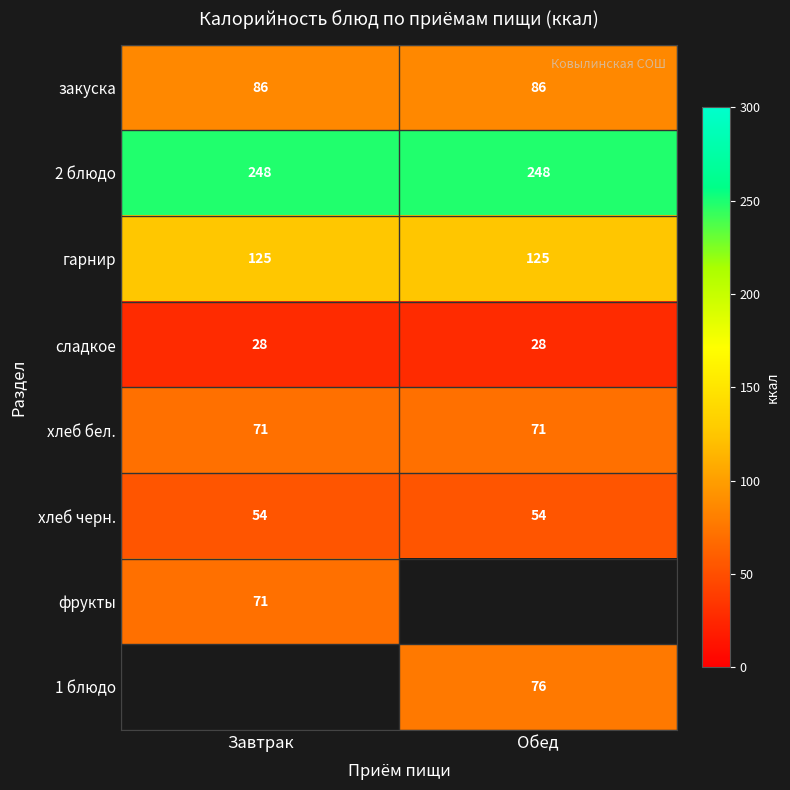

What value does the сладкое series have at Обед?

28